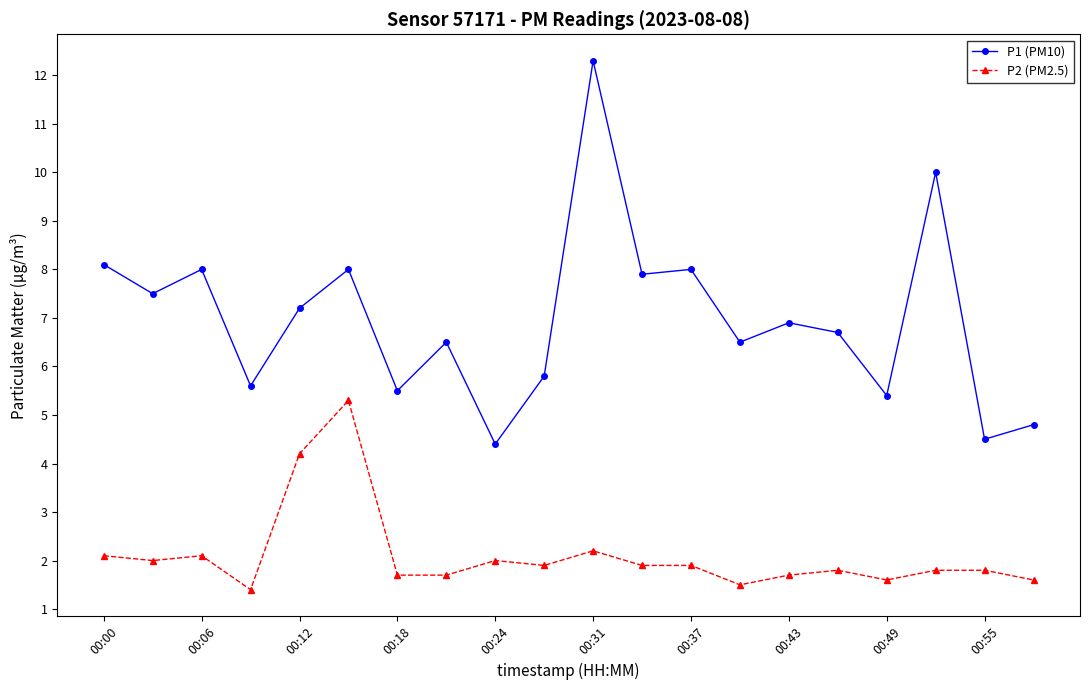

Which series has the largest range (max minus min)?

P1 (PM10)